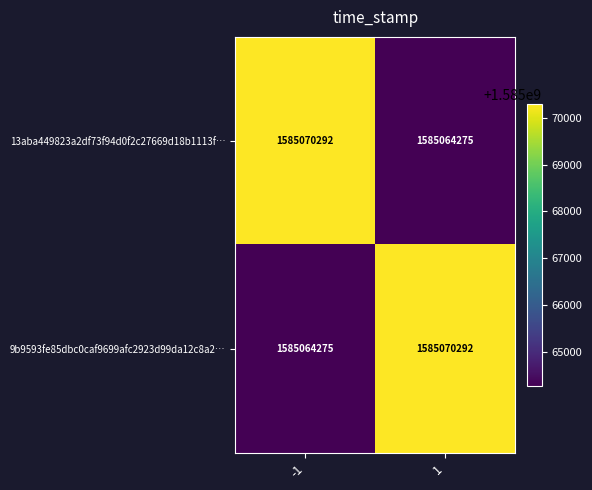

How many series are shown in this chart?

2